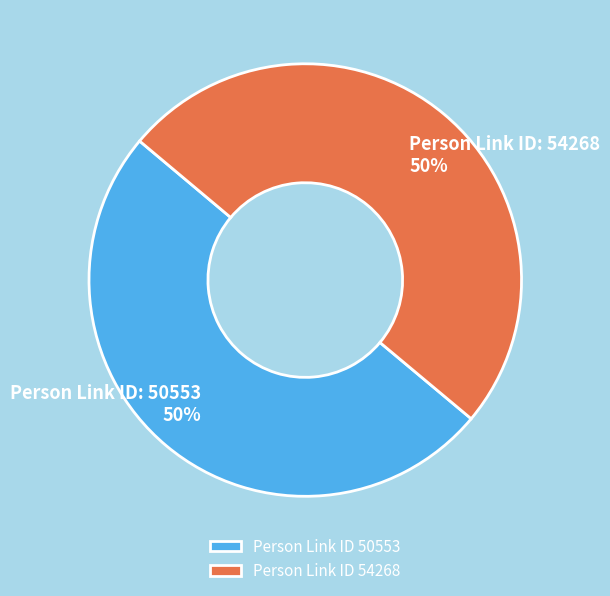

How many segments does this pie chart have?

2